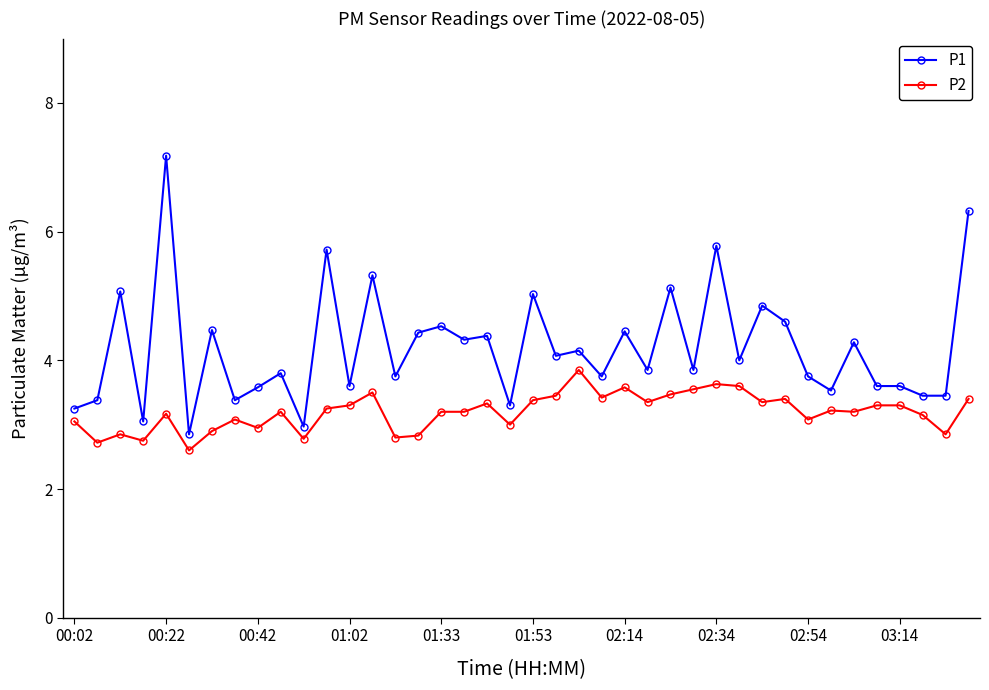

What is the value of the P2 point at the 25th from the left?

3.6